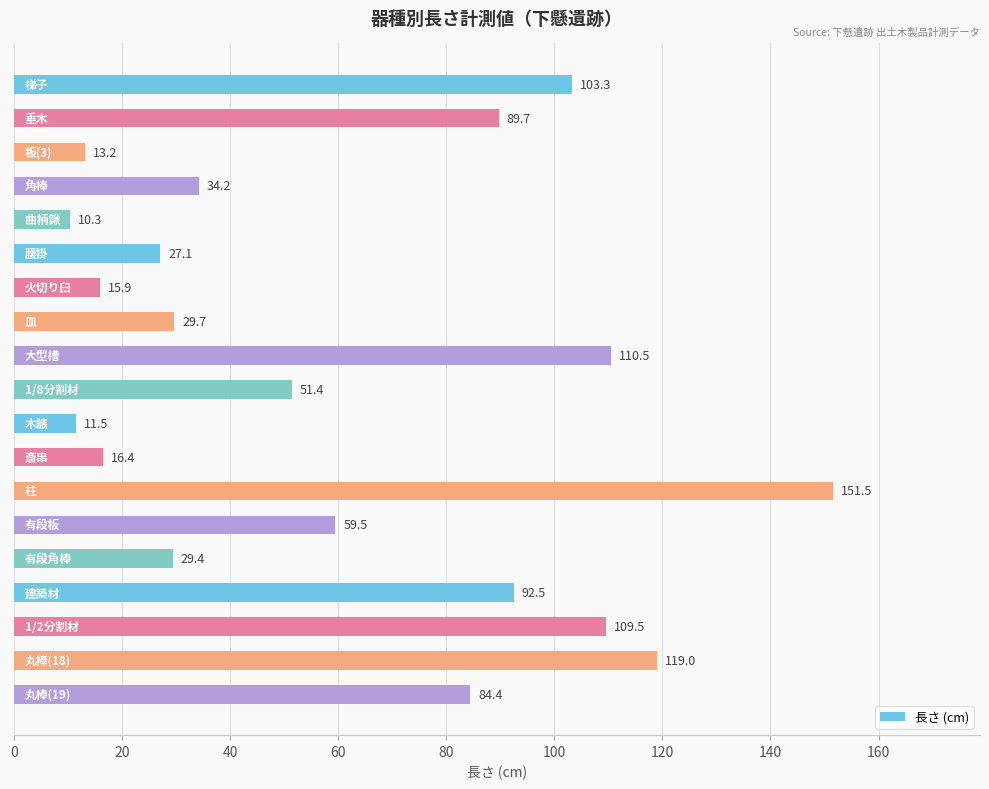

What is the value of the 18th bar from the top?

119.0